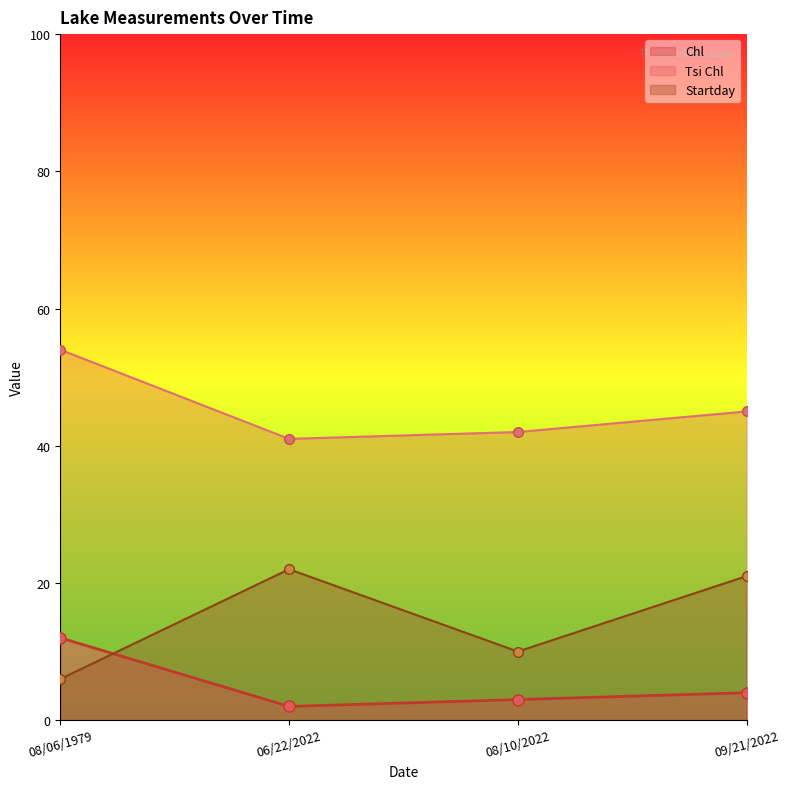

At how many categories does at least one series exceed 2?

4